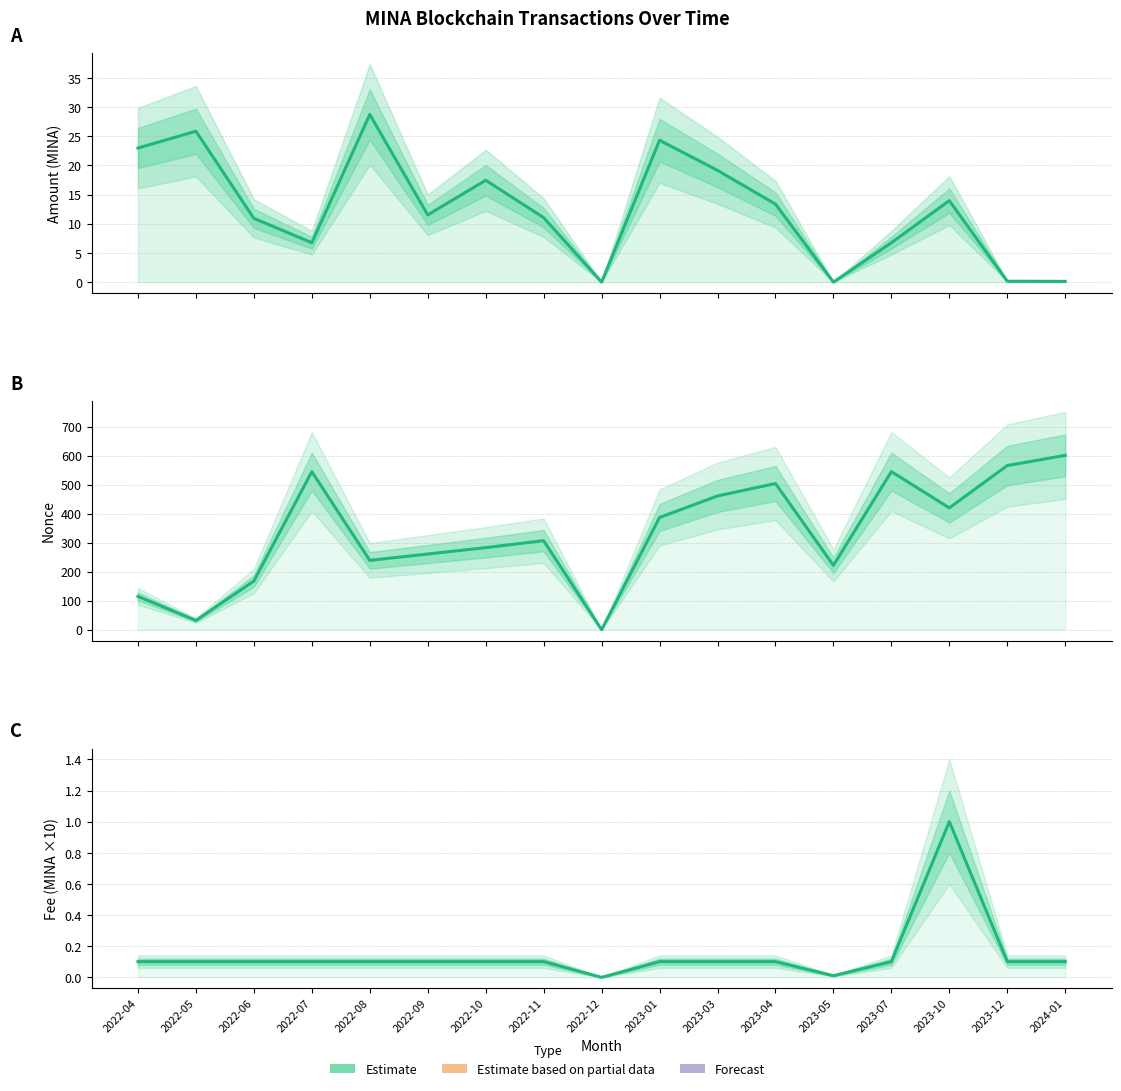

Which series changed the most between 2022-07 and 2024-01?

Nonce